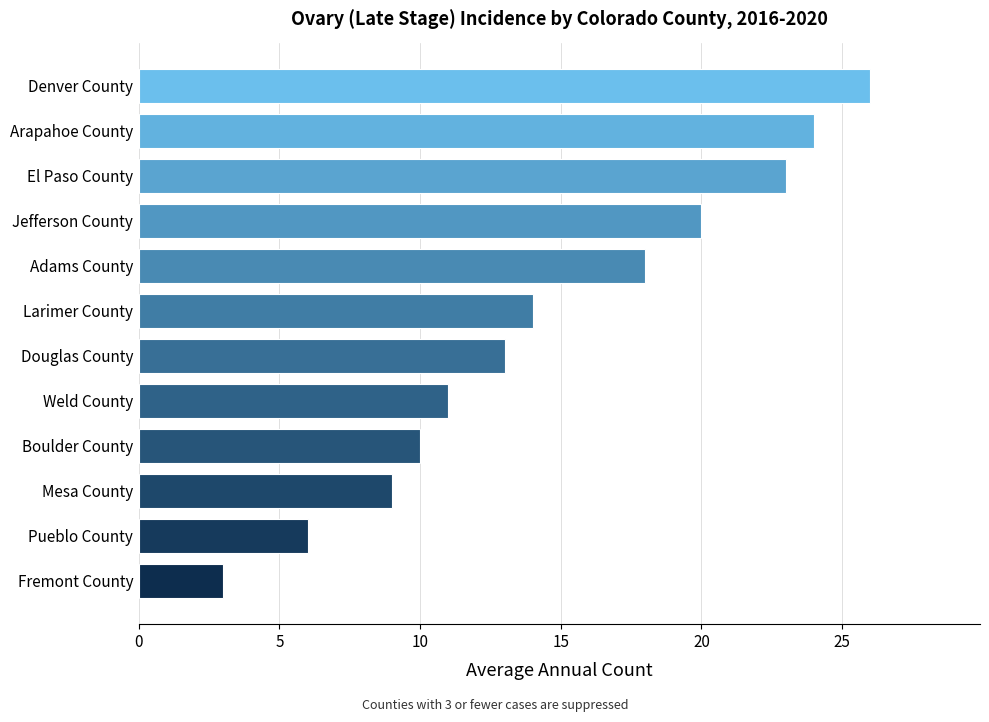

How many data points does each series have?

12